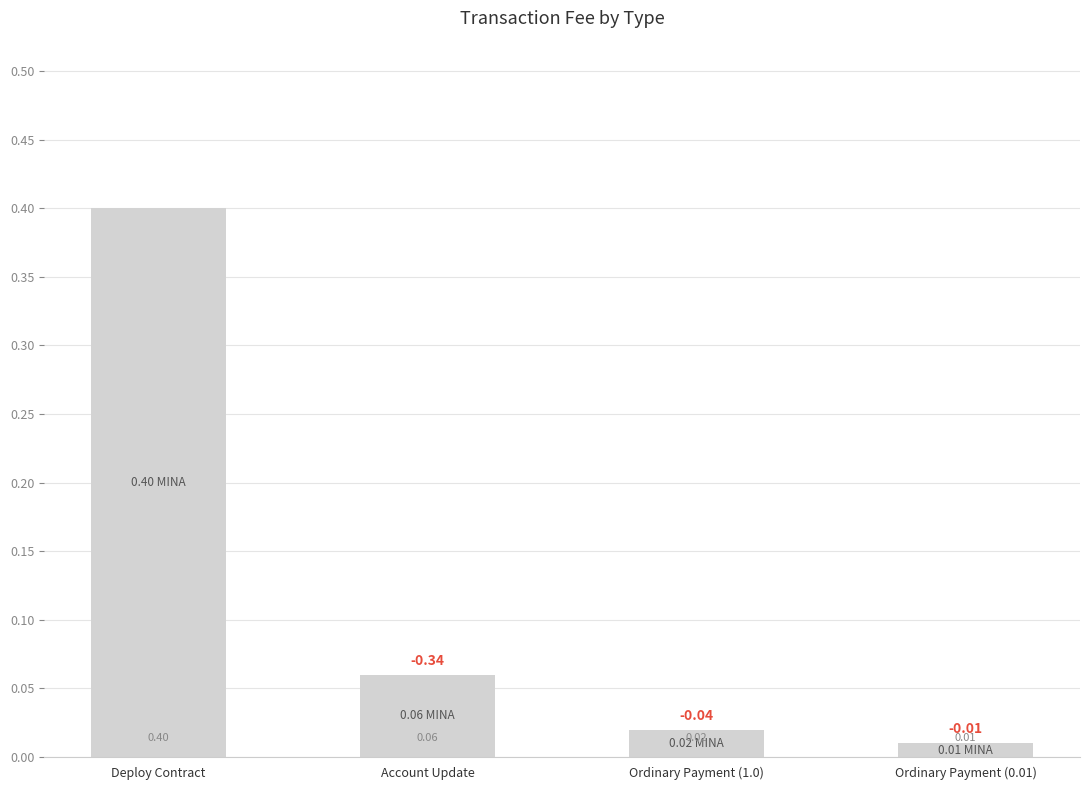

What is the difference between the values at Ordinary Payment (1.0) and Deploy Contract?

0.4